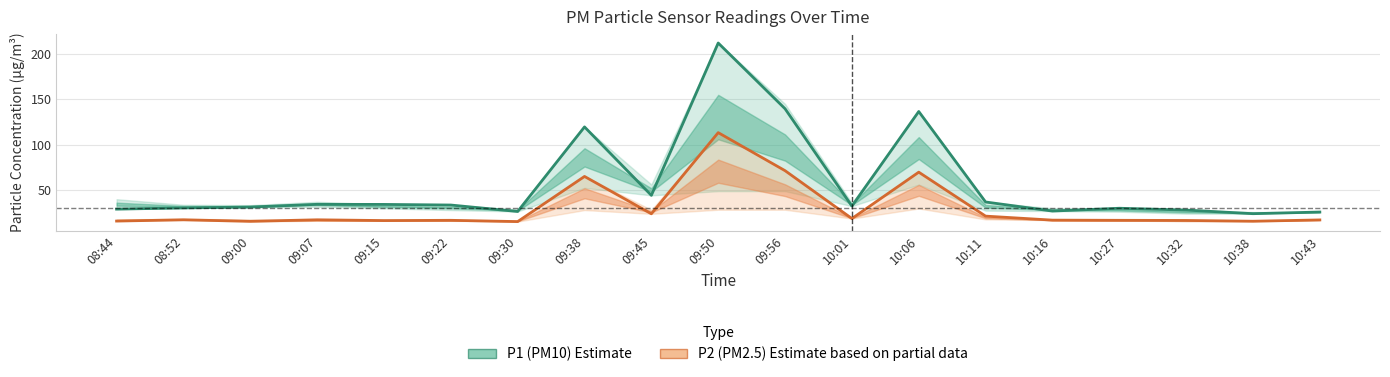

The value of P1 (PM10) at 09:56 is 139.6. True or false?

True